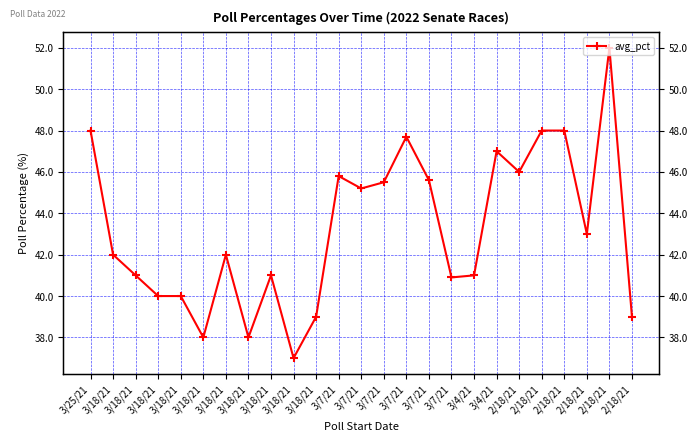

Rank the categories by value from highest to lowest.

2/18/21, 3/25/21, 2/18/21, 2/18/21, 3/7/21, 3/4/21, 2/18/21, 3/7/21, 3/7/21, 3/7/21, 3/7/21, 2/18/21, 3/18/21, 3/18/21, 3/18/21, 3/18/21, 3/4/21, 3/7/21, 3/18/21, 3/18/21, 3/18/21, 2/18/21, 3/18/21, 3/18/21, 3/18/21